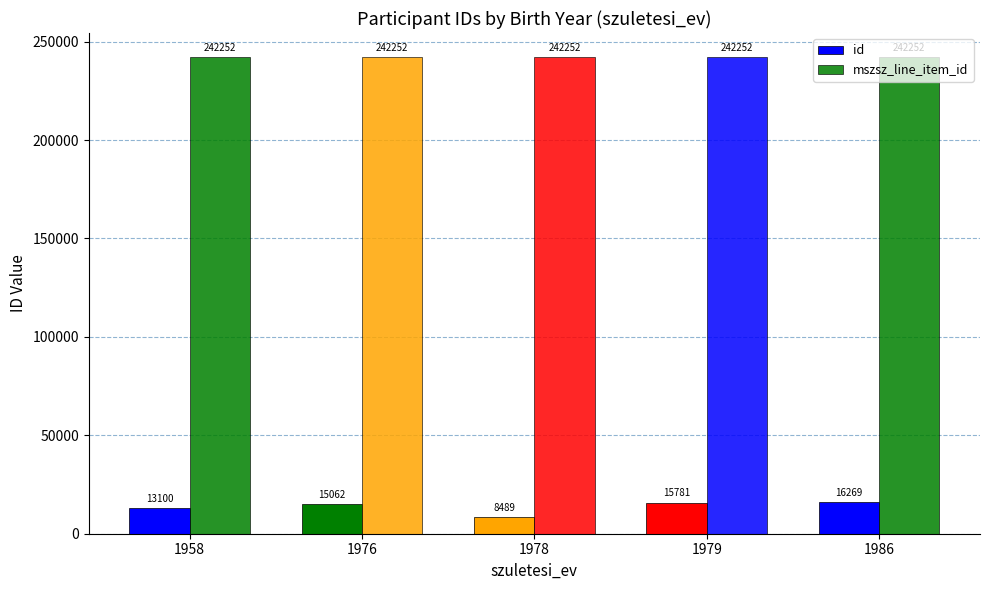

Does the chart contain stacked bars?

No